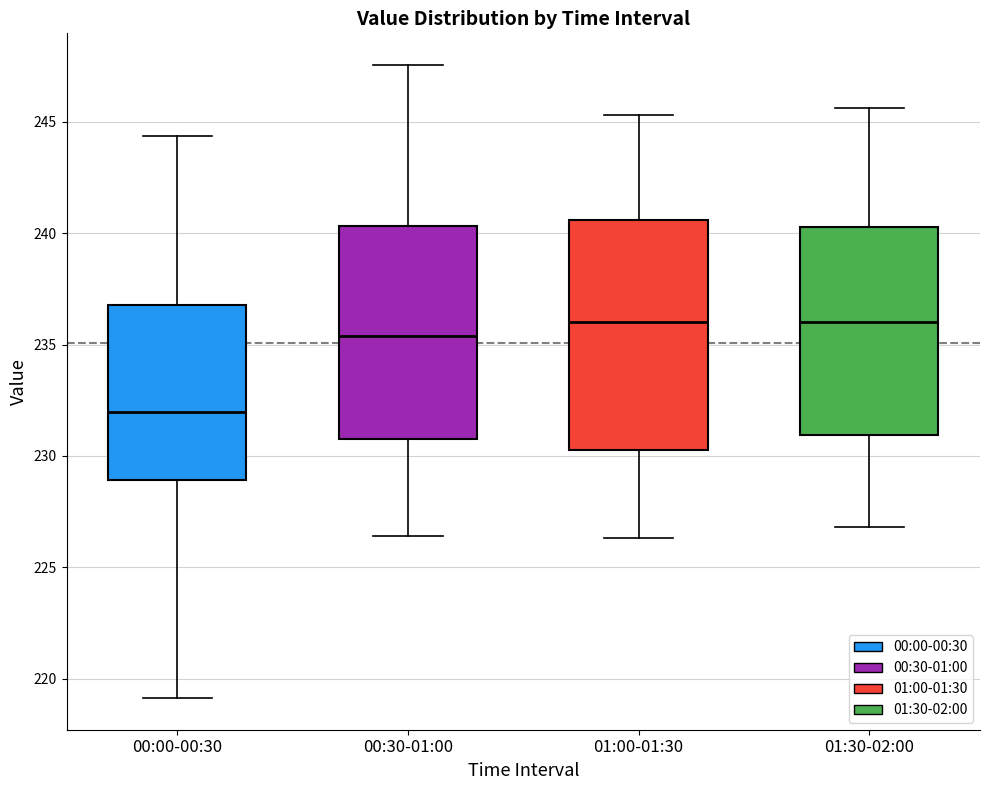

Reading left to right, transcribe this box plot: for each box, give where its median line is, the range the box spans, and where its two whiskers end, as read against the y-axis. The values are not printed on the chart, so give them approximately, as read against the axis.

00:00-00:30: median 232.0, box 229.0 to 237.0, whiskers 219.0 to 244.5
00:30-01:00: median 235.5, box 231.0 to 240.5, whiskers 226.5 to 247.5
01:00-01:30: median 236.0, box 230.5 to 240.5, whiskers 226.5 to 245.5
01:30-02:00: median 236.0, box 231.0 to 240.5, whiskers 227.0 to 245.5